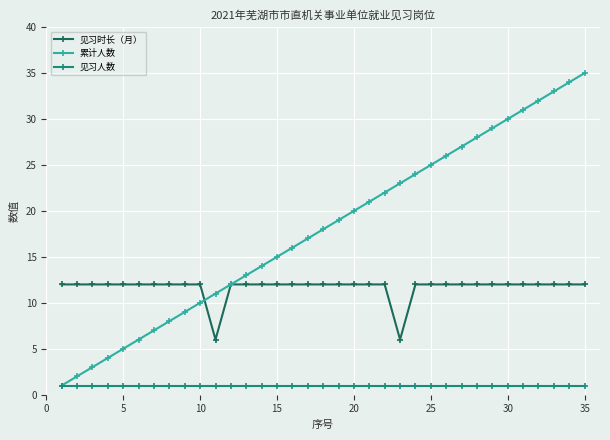

Rank the series by their average value, from highest to lowest.

累计人数, 见习时长（月）, 见习人数